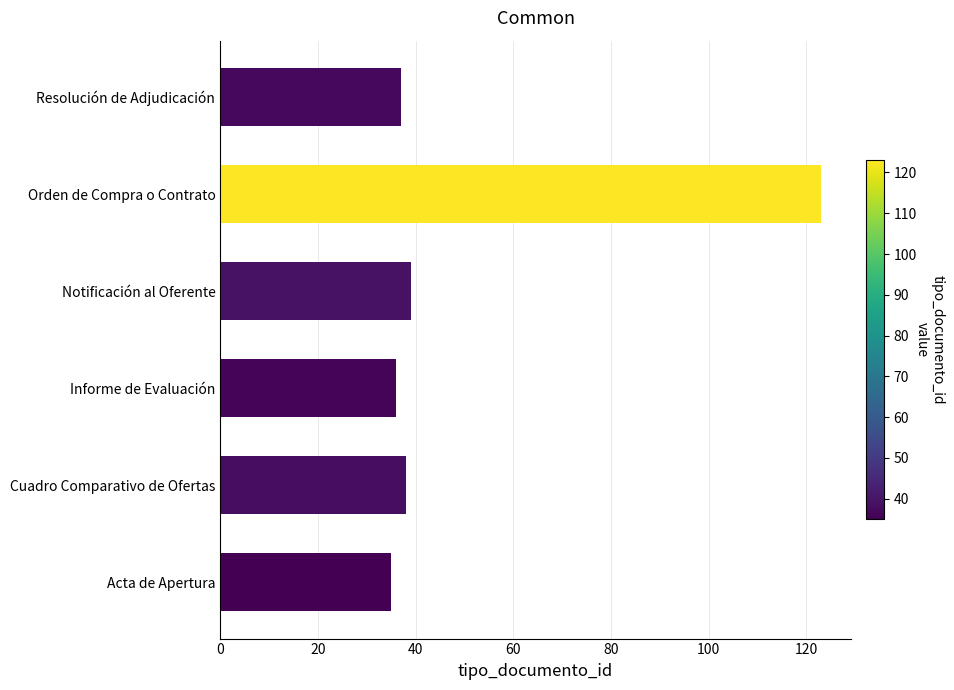

What is the change in value from Informe de Evaluación to Orden de Compra o Contrato?

+87